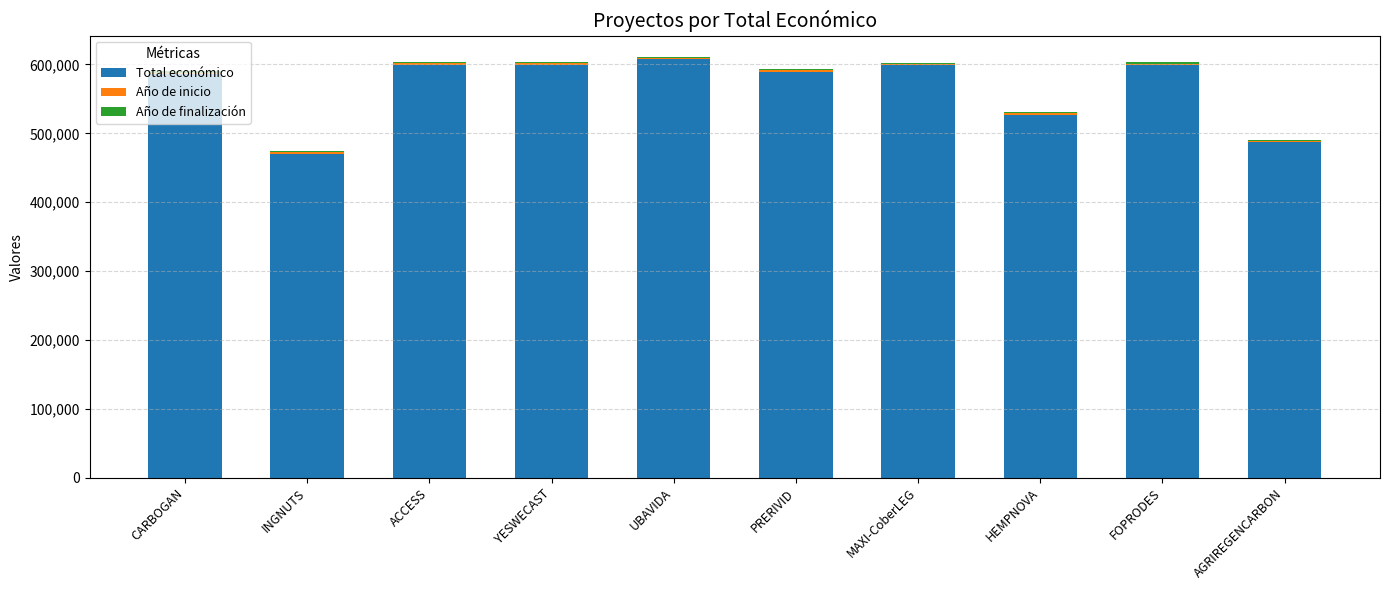

What is the difference between the maximum and minimum values in the Total económico series?

136667